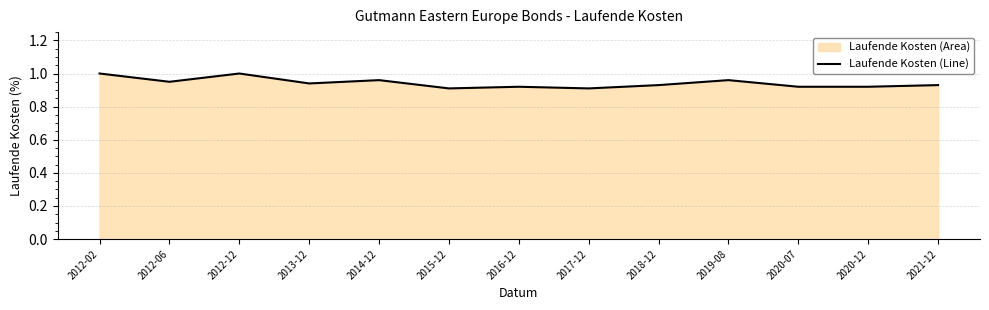

What is the average value?

0.9